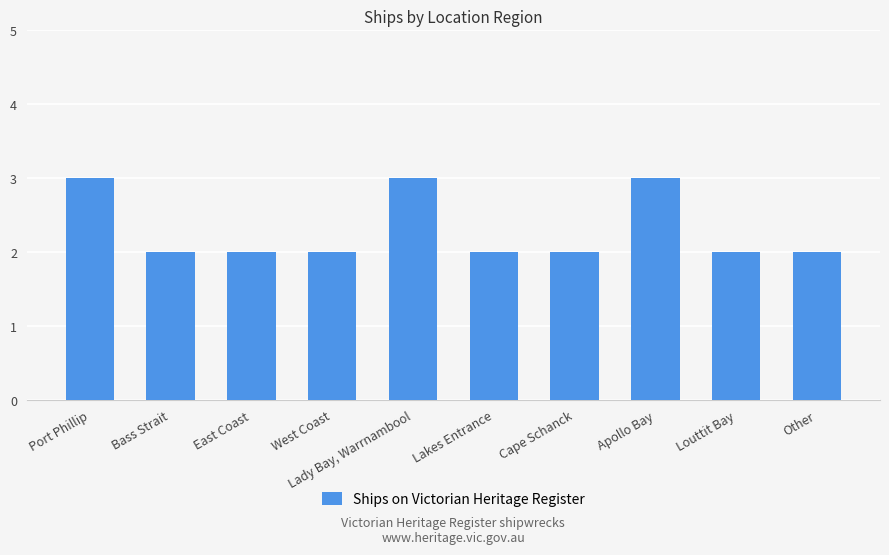

What is the greatest value displayed?

3